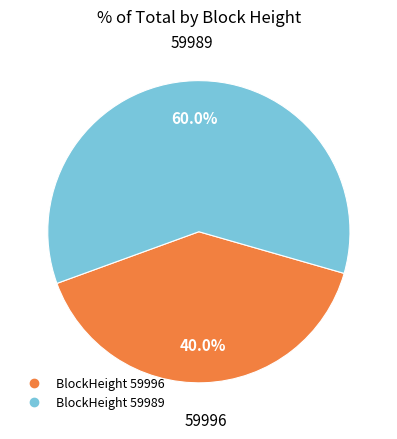

Is there a majority slice in this chart?

Yes